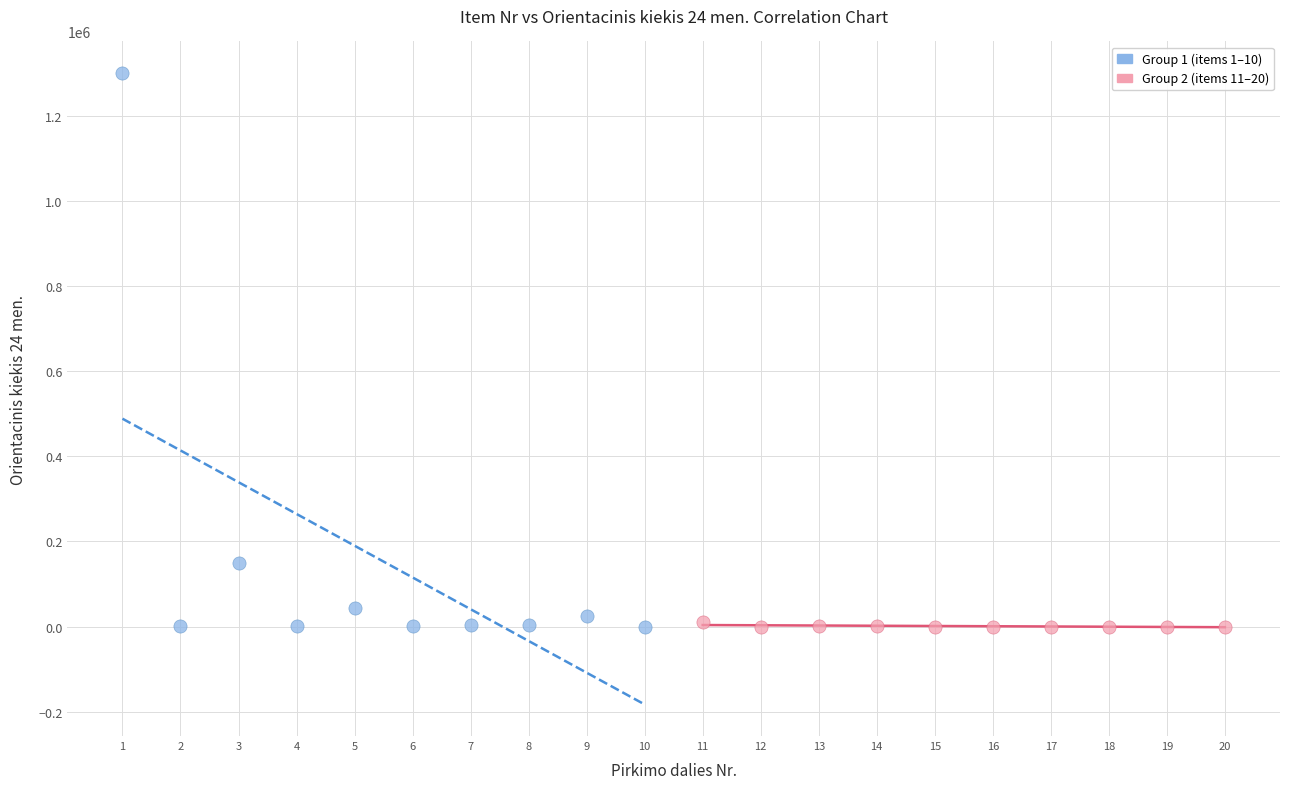

Which series has the widest spread of Y values?

Group 1 (items 1–10)